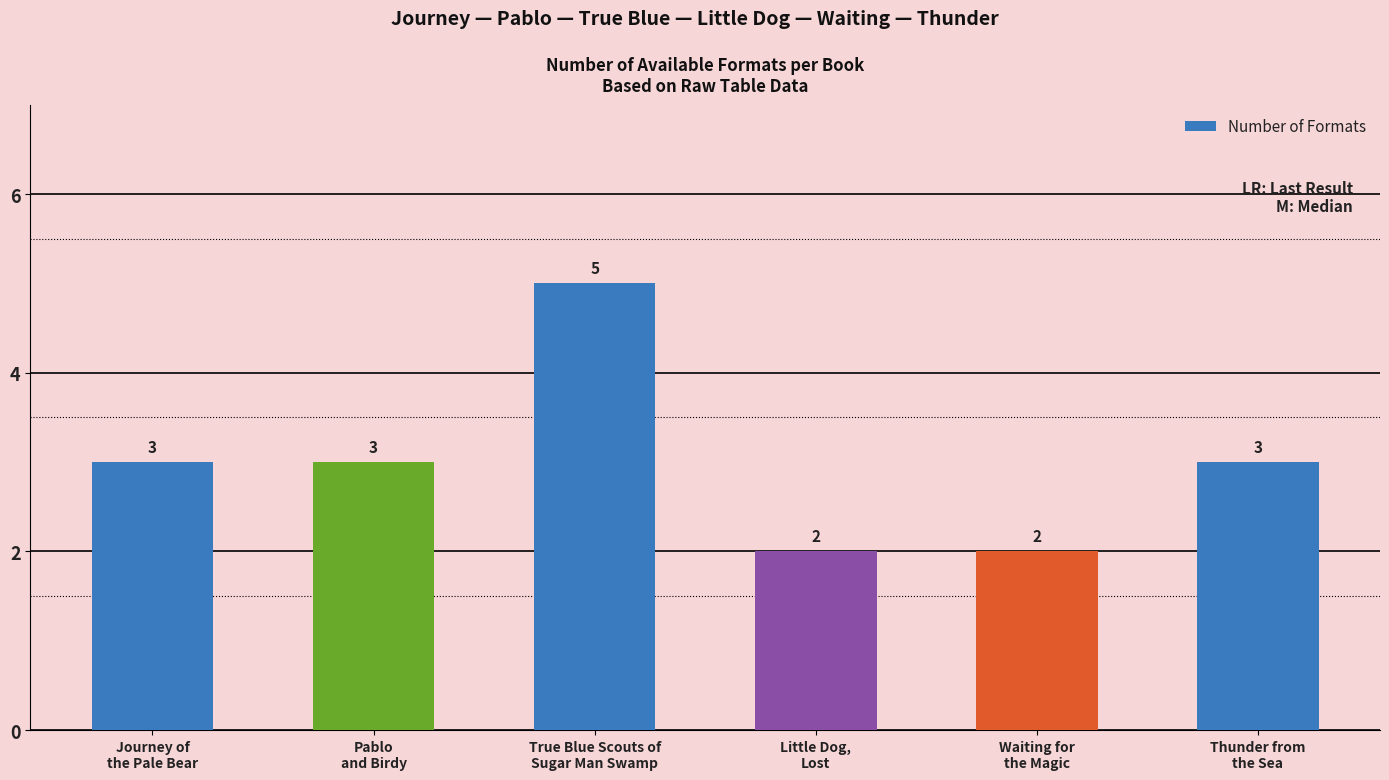

Reading left to right, list all the values displayed in this chart.

3	3	5	2	2	3